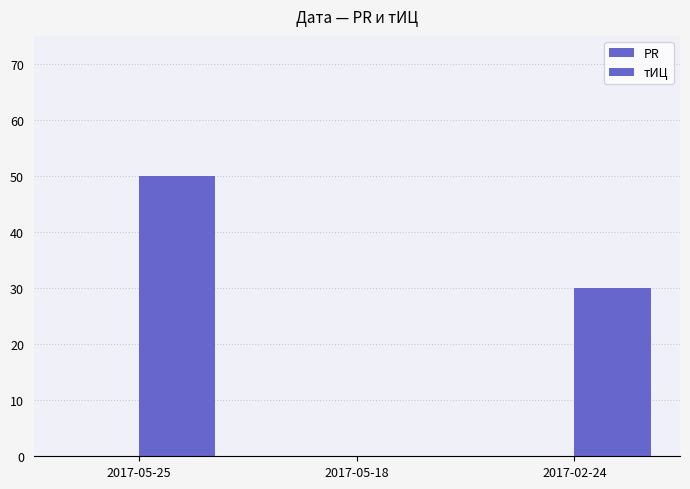

Reading right to left, extract all data points from this chart.

PR: 2017-02-24=0	2017-05-18=0	2017-05-25=0
тИЦ: 2017-02-24=30	2017-05-18=0	2017-05-25=50